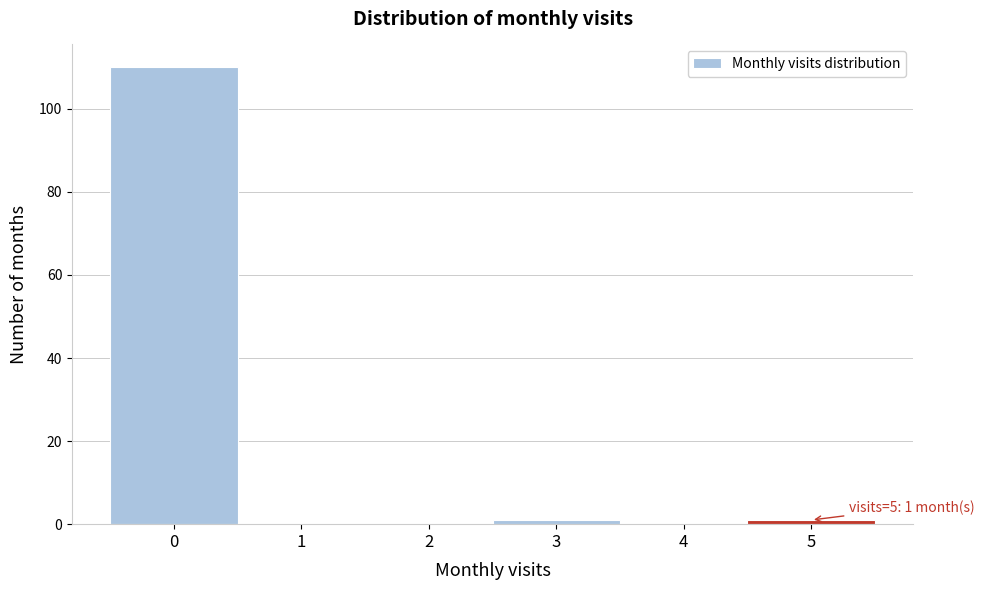

Which range on the x-axis has the tallest bar?

-0.5 to 0.5